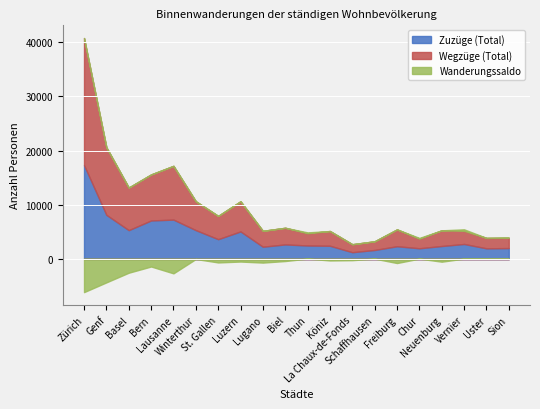

How many lines are shown in the chart?

3